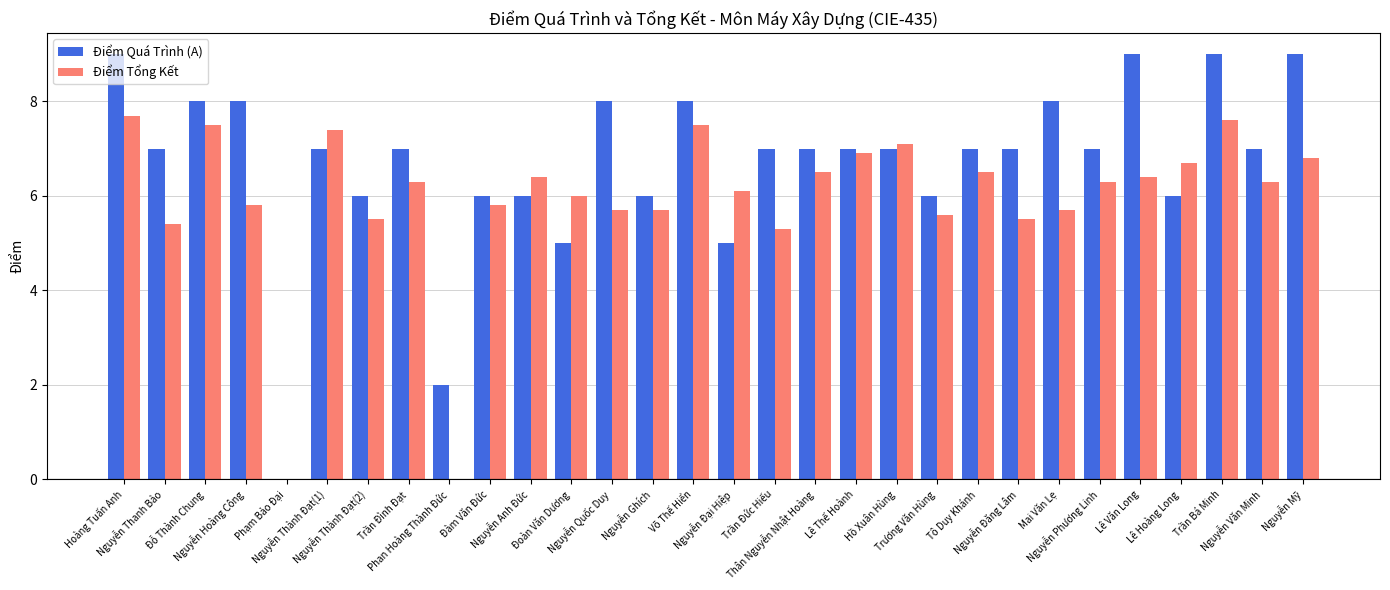

Count the number of categories in the chart.

30